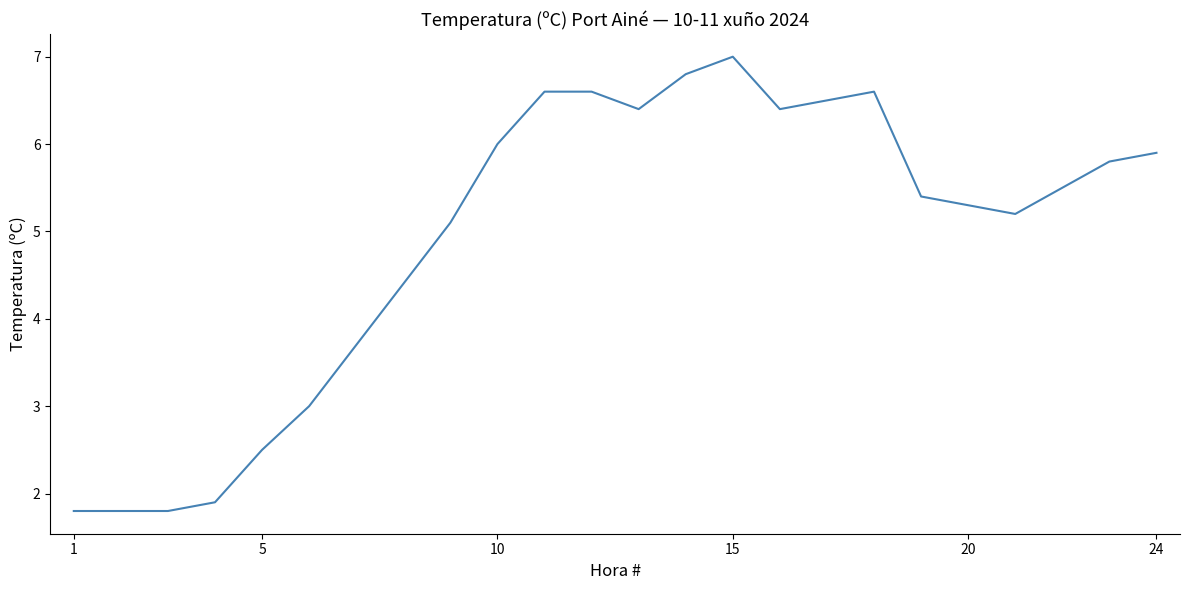

What is the greatest value displayed?

7.0